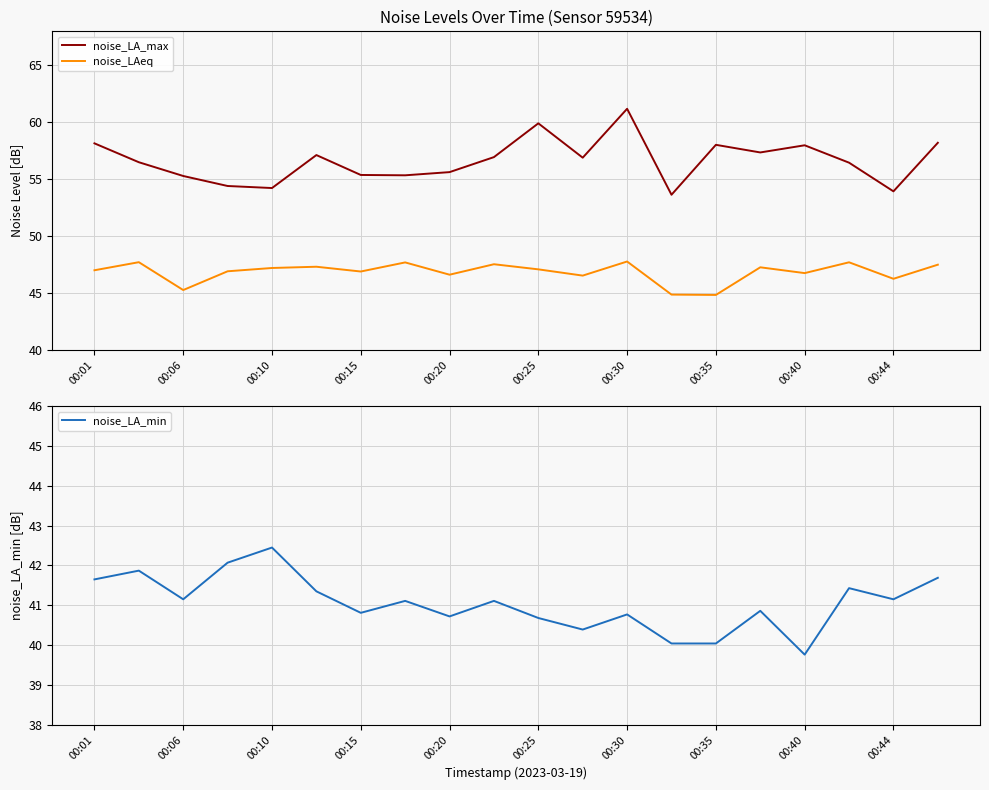

Is it true that noise_LA_max equals 102.3 at 00:01?

False